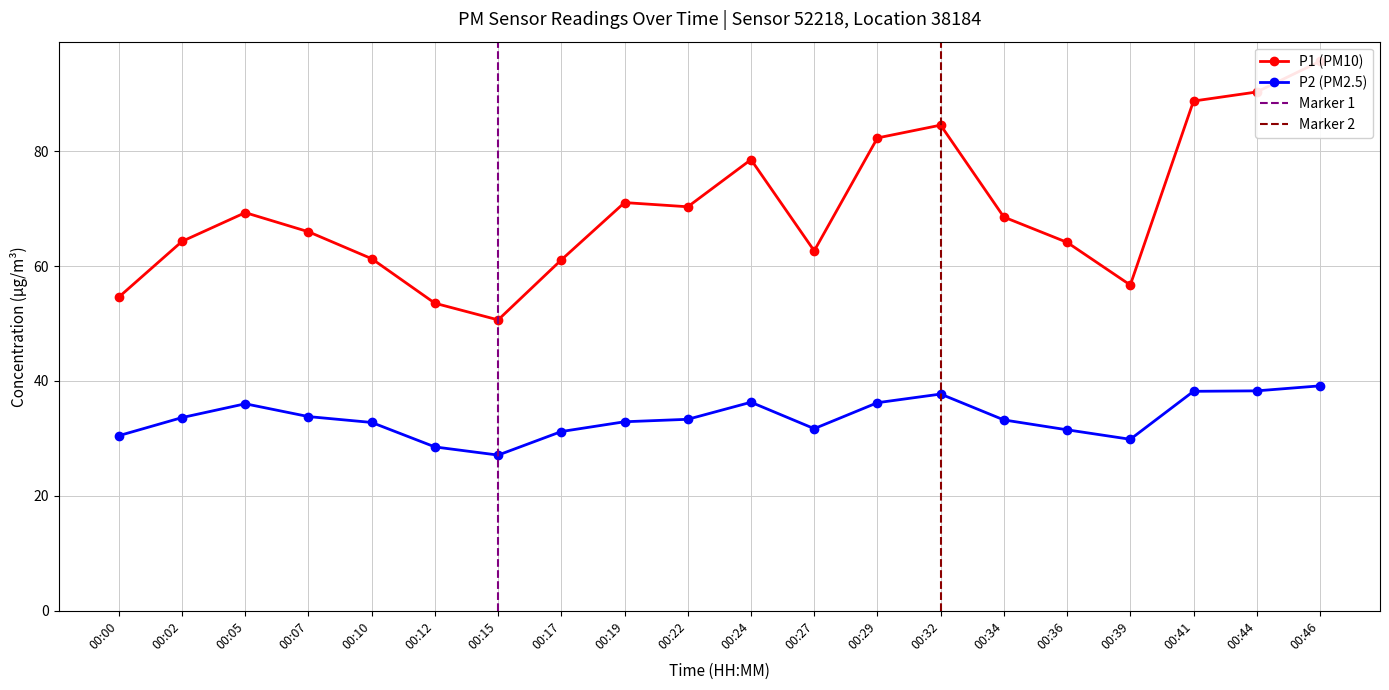

What is the difference between the maximum and minimum values in the P2 series?

12.0